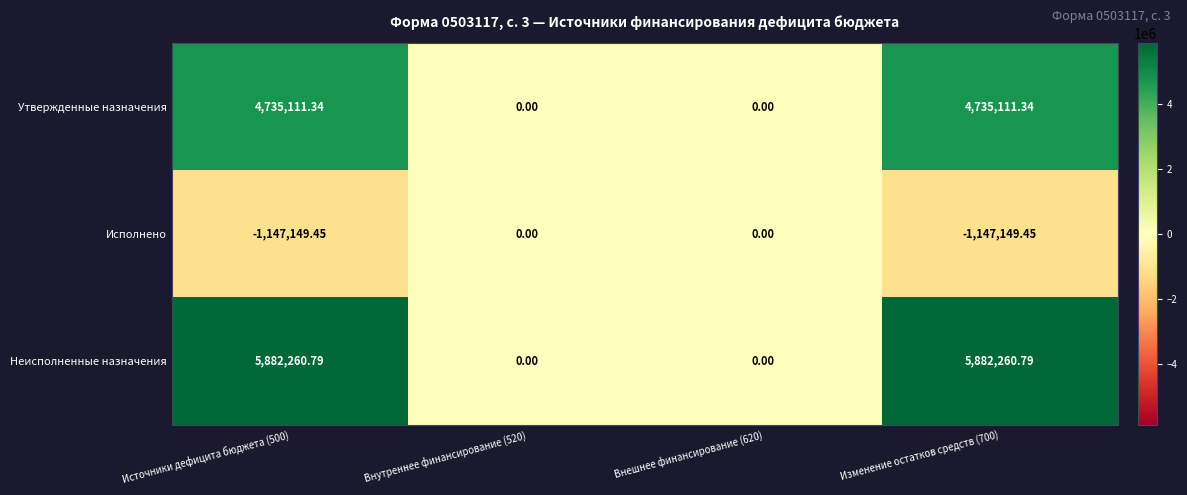

Rank the series at Изменение остатков средств (700) from highest to lowest value.

Неисполненные назначения, Утвержденные назначения, Исполнено